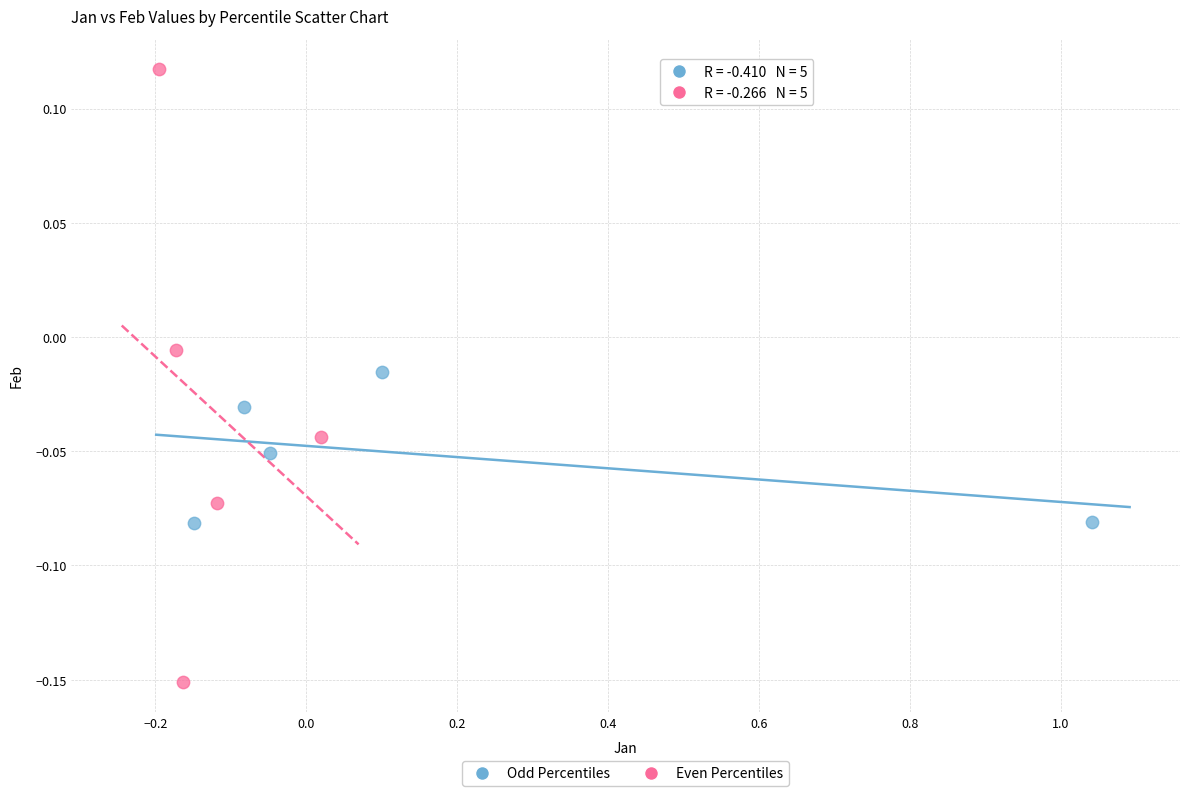

Which series contains the lowest Y value?

Even Percentiles